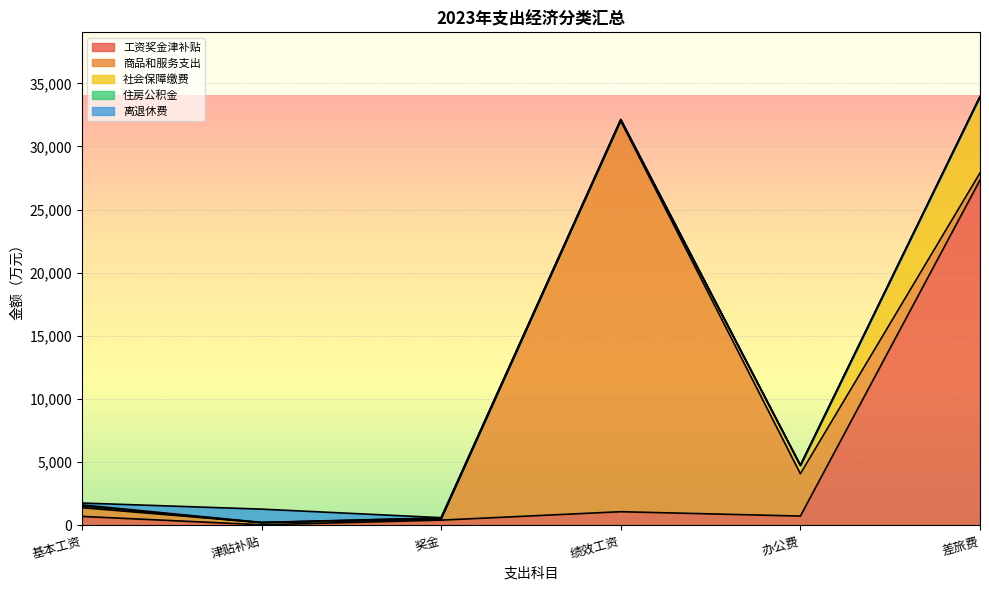

The 离退休费 series shows 21.1 at 奖金. True or false?

True